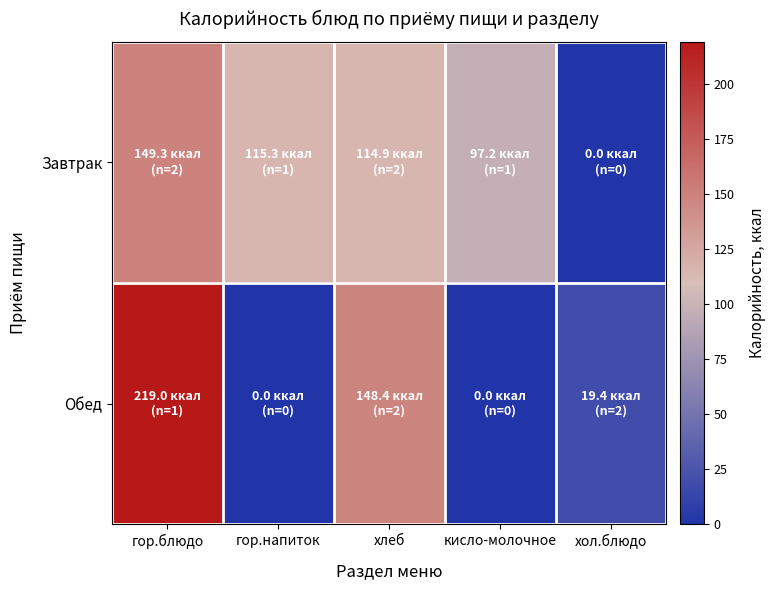

Which has a higher value, гор.напиток or хлеб?

гор.напиток